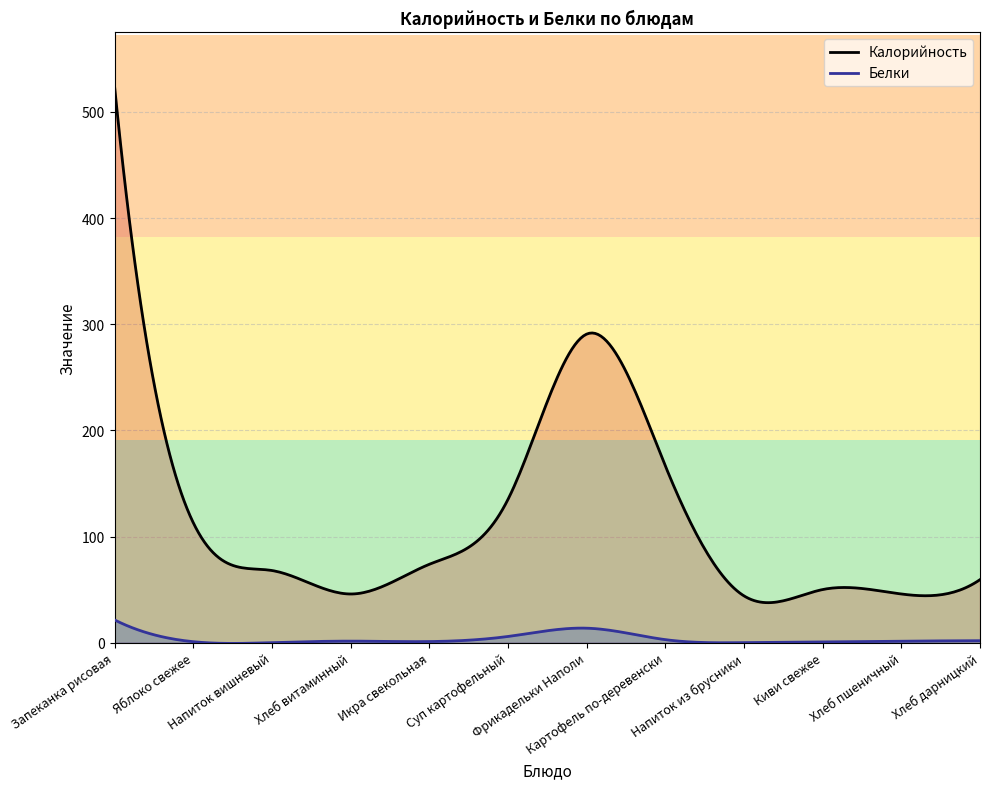

What is the difference between the Калорийность values at Яблоко свежее and Запеканка рисовая?

409.7